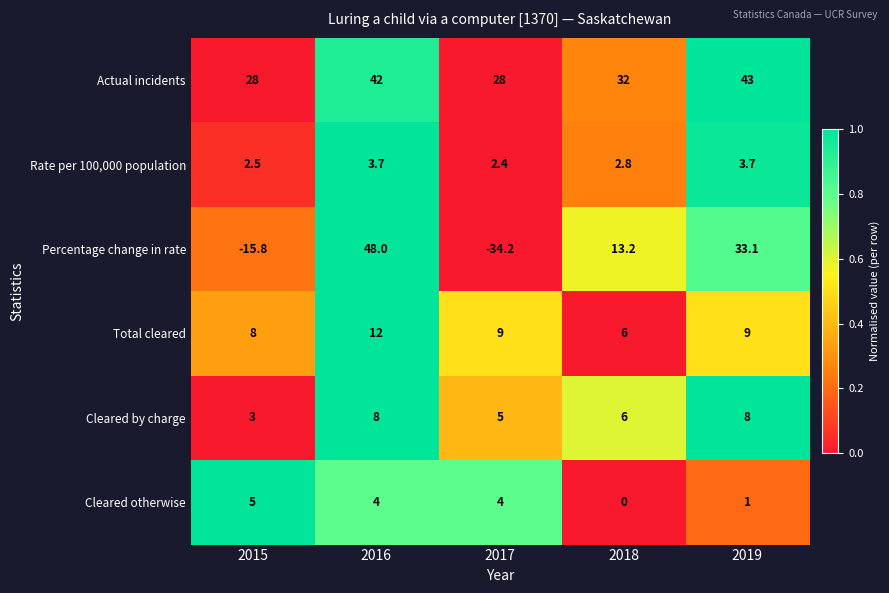

What is the greatest value displayed?

48.0